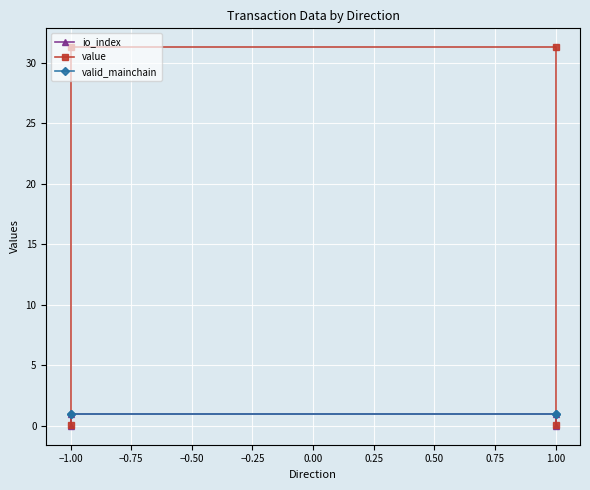

At −1.00, list the series in order from largest to smallest.

value, io_index, valid_mainchain